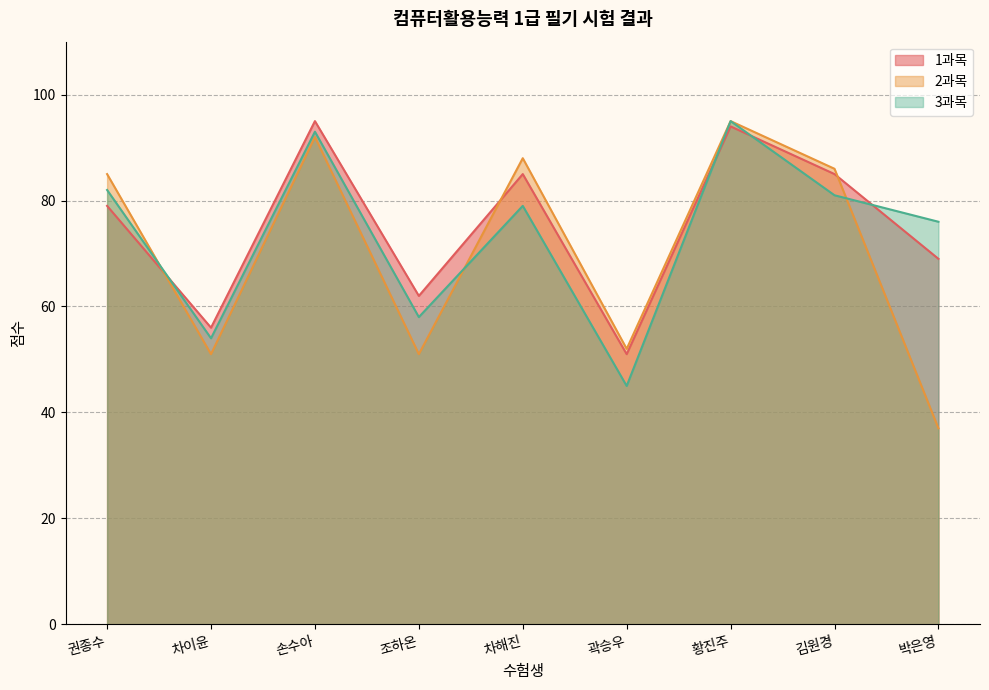

How many series are shown in this chart?

3